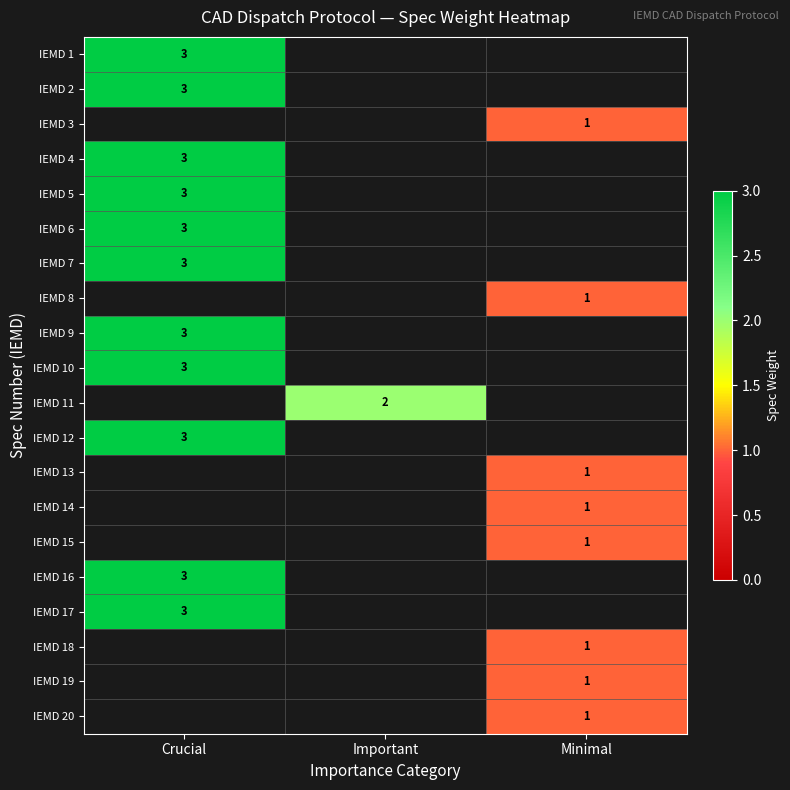

Is it true that IEMD 17 equals 5 at Crucial?

False